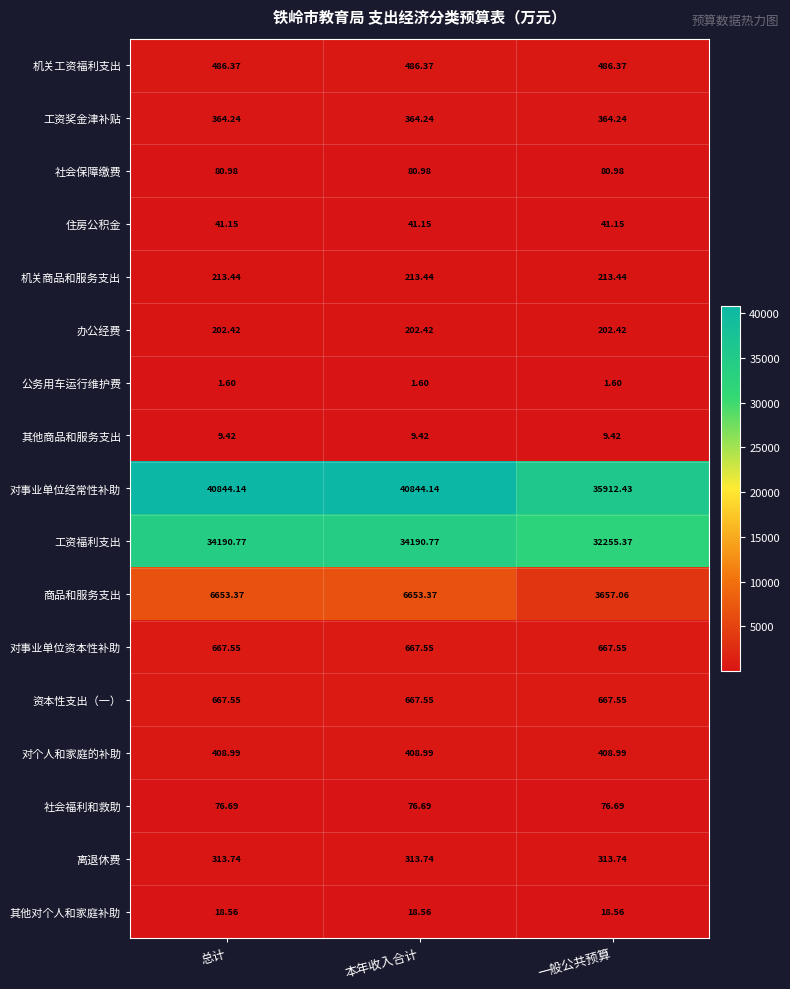

Is the value of 工资奖金津补贴 at 本年收入合计 greater than the value of 公务用车运行维护费 at 一般公共预算?

Yes